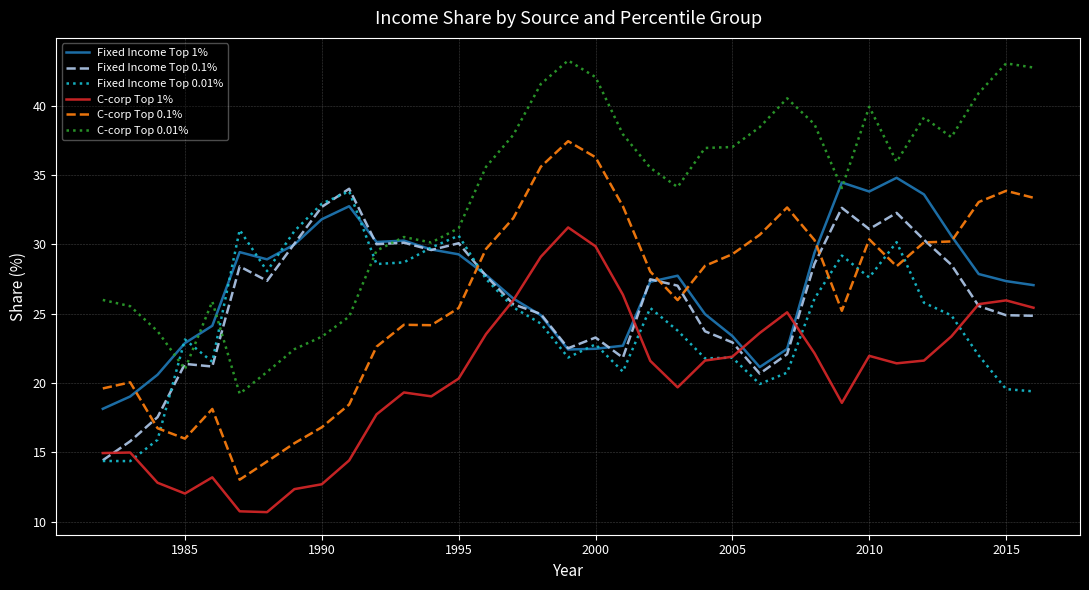

Which series ends up on top after the final intersection of C-corp Top 0.1% and Fixed Income Top 1%?

C-corp Top 0.1%